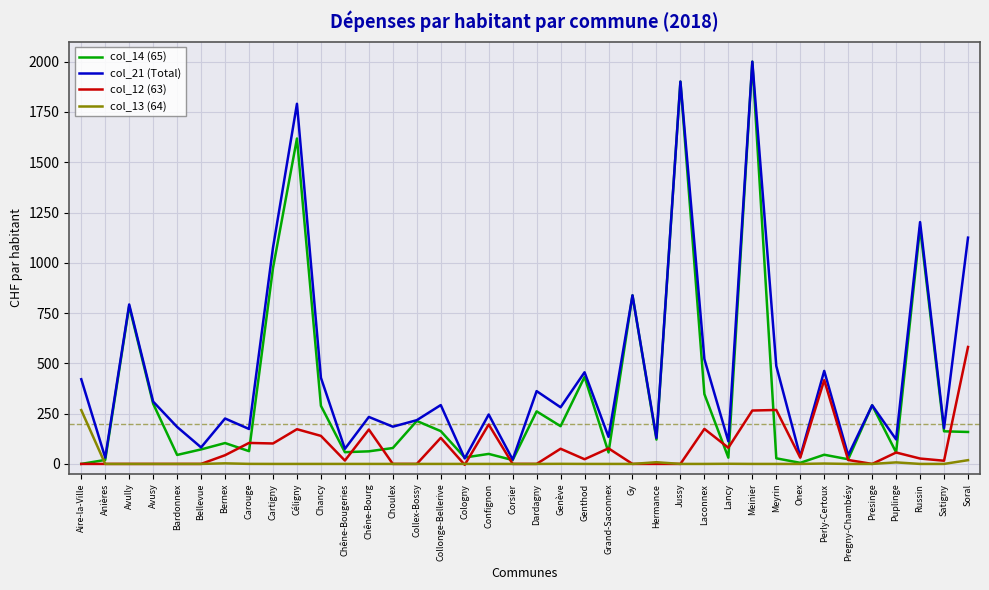

What position from the left is Russin?

36